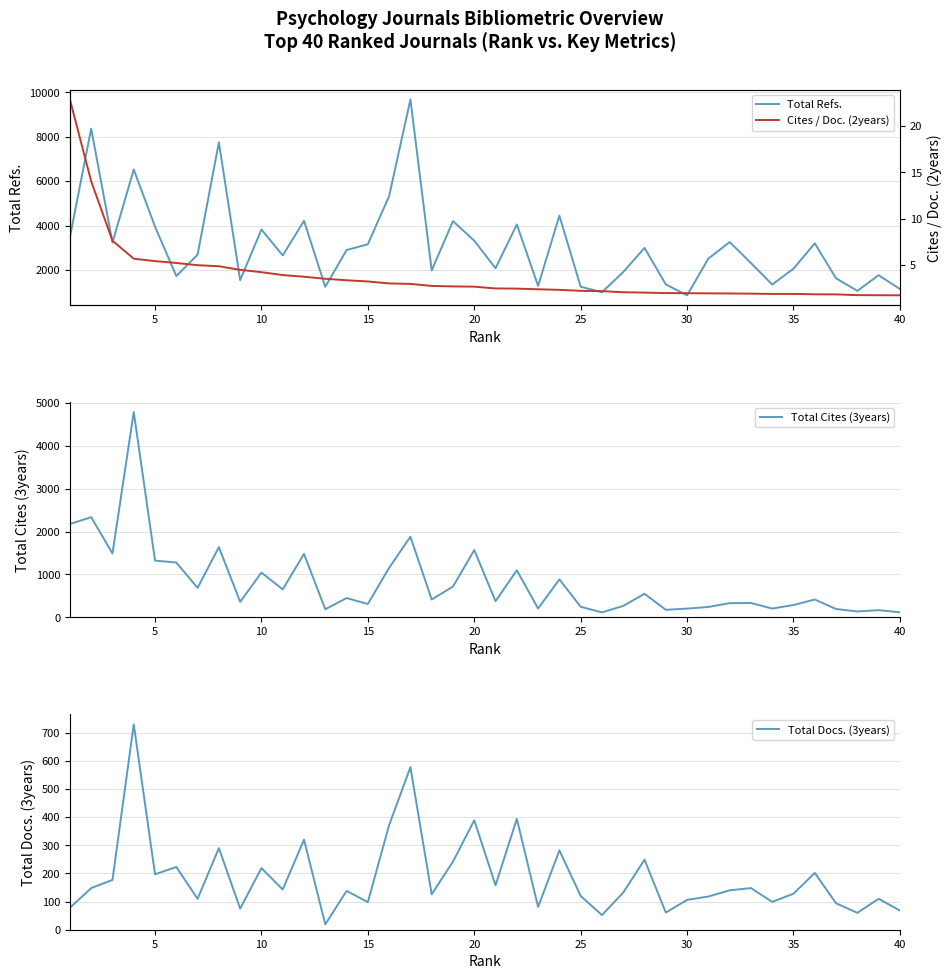

What is the highest value of the Total Refs. series?

9682